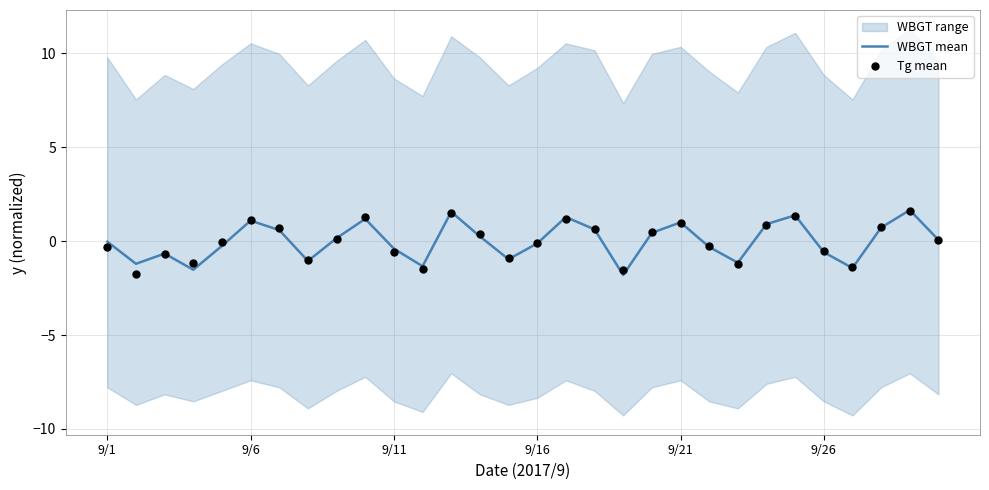

Which series has the largest total across all categories?

Tg mean